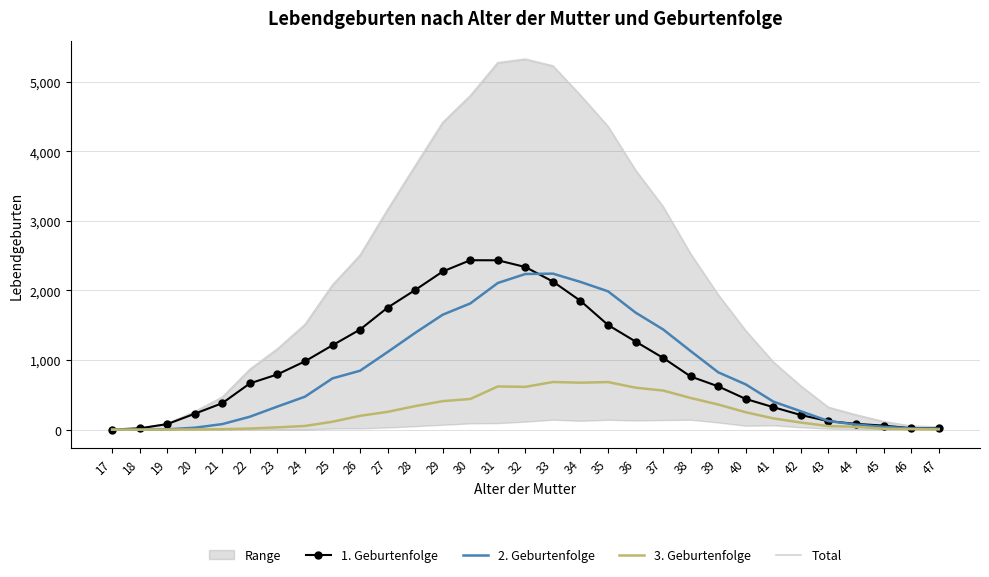

Which series changed the most between 37 and 47?

Total